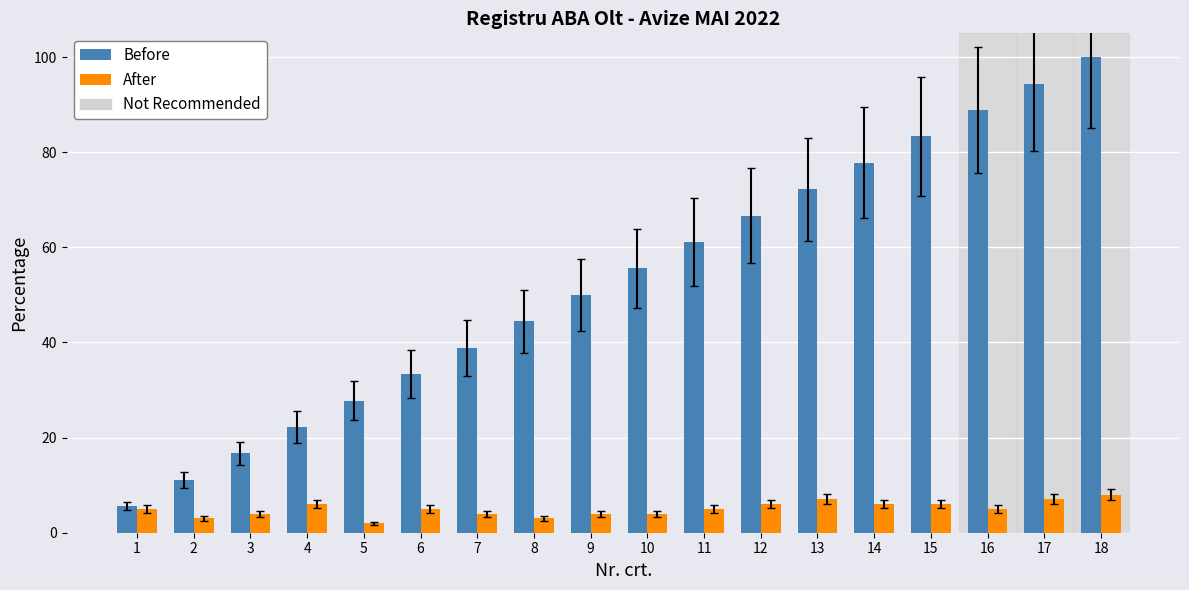

Is it true that Before equals 74.3 at 8?

False